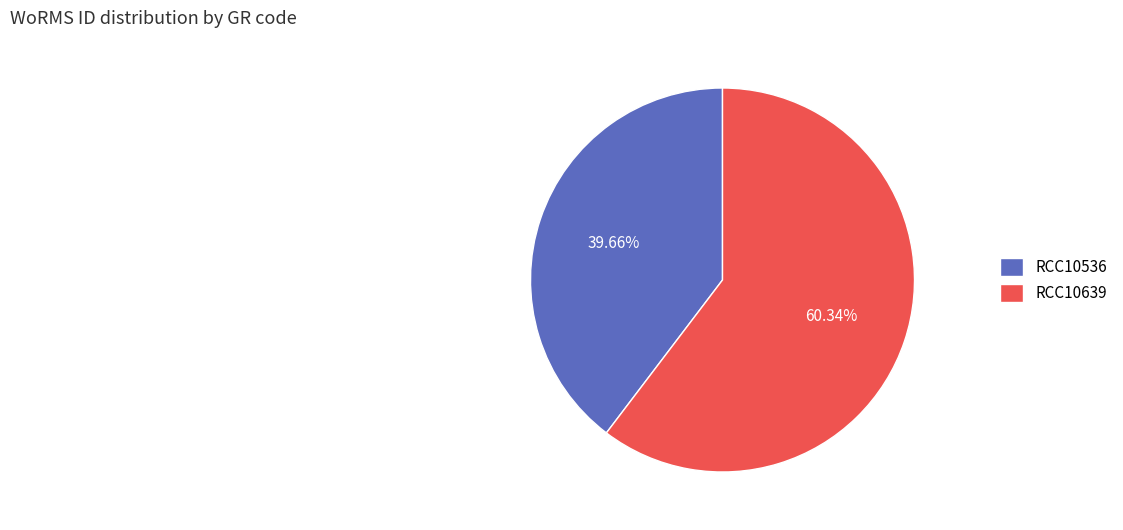

To the nearest percent, what percentage of the pie is RCC10536?

40%